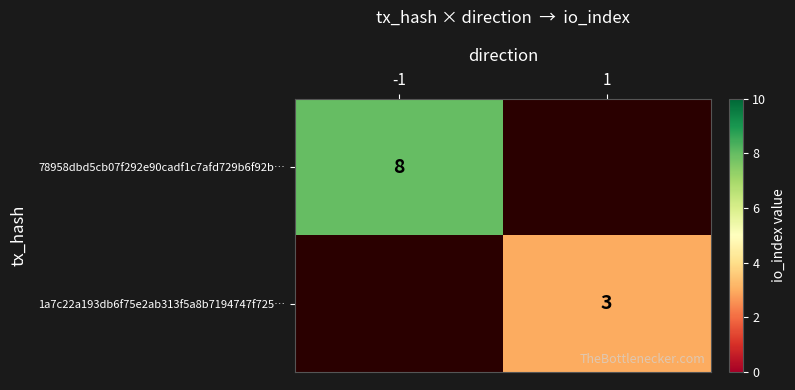

True or false: 1a7c22a193db6f75e2ab313f5a8b7194747f725… has a value of 3 at 1.

True